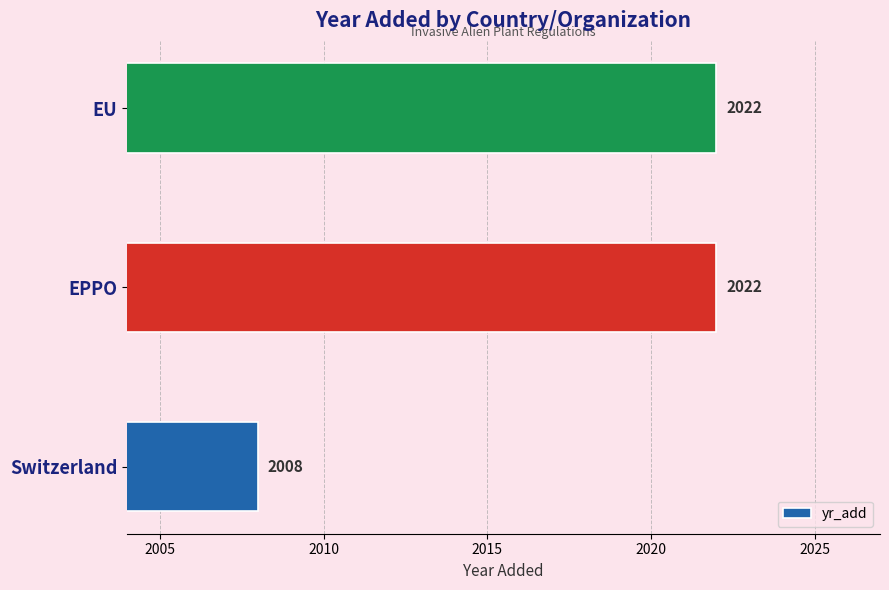

Read the value at EPPO, to the nearest 5.

2020